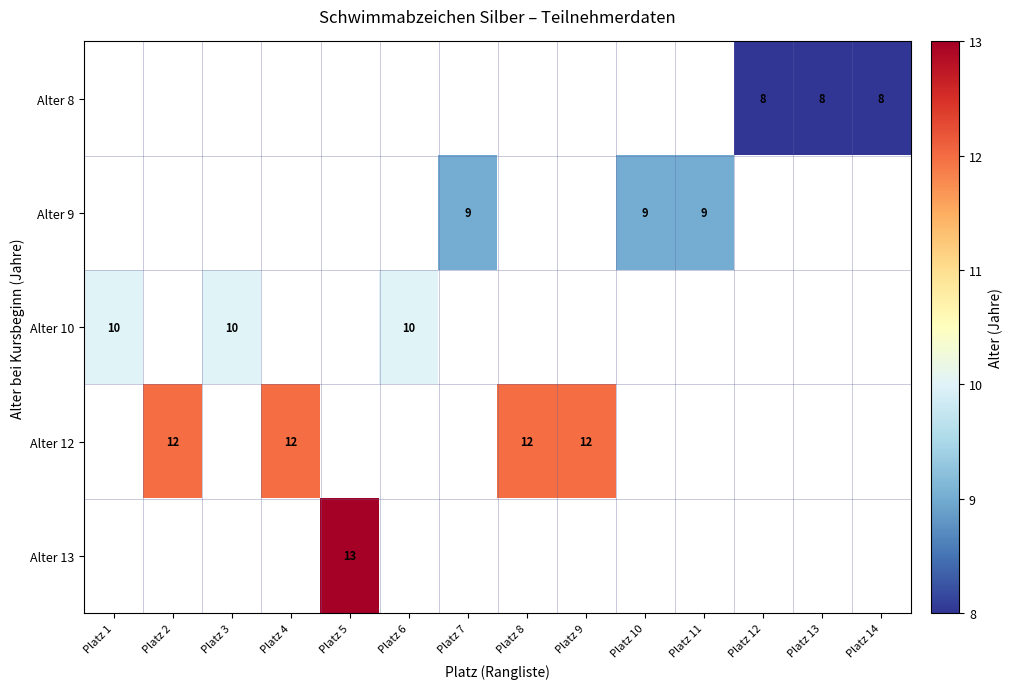

The value of Alter 8 at Platz 12 is 8. True or false?

True